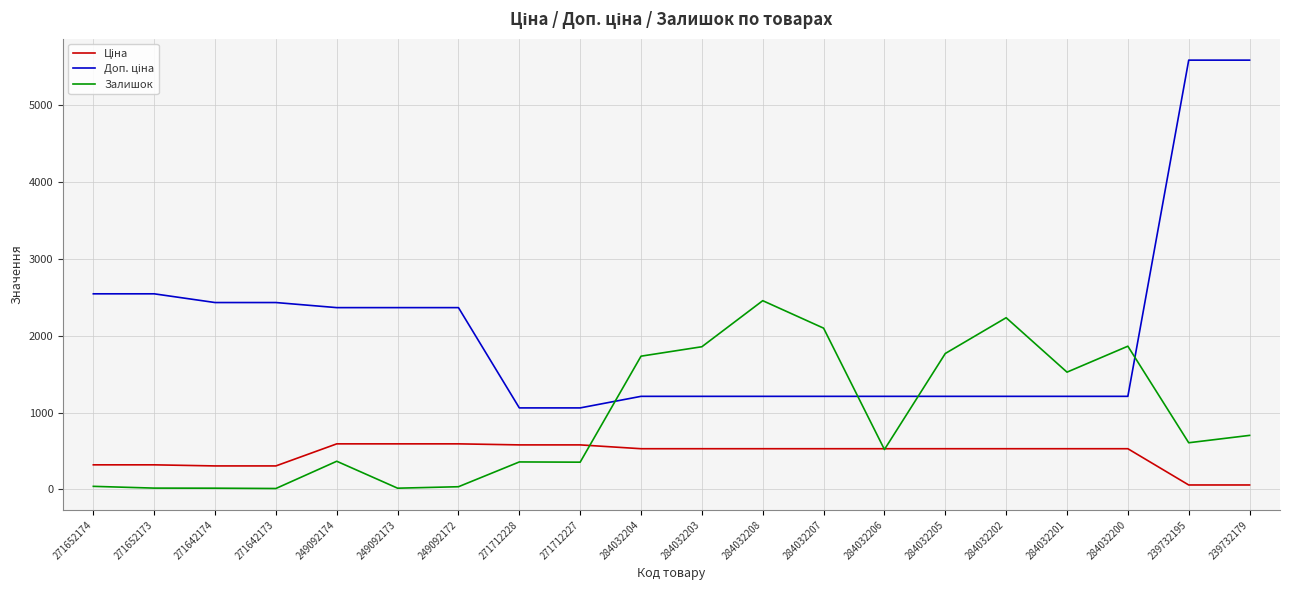

The value of Залишок at 284032203 is 1857.0. True or false?

True